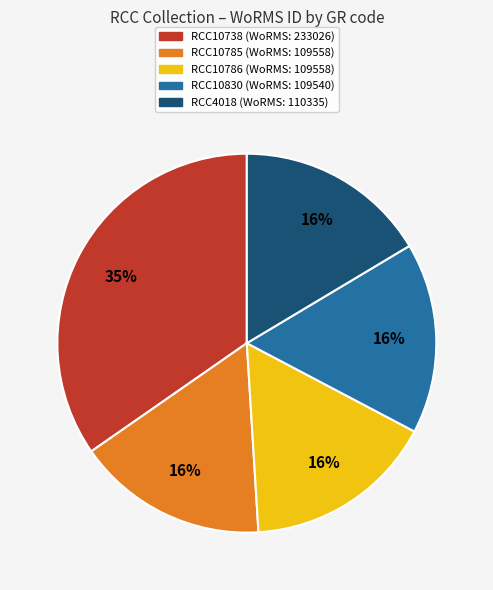

What percentage is the RCC4018 slice, to the nearest percent?

16%